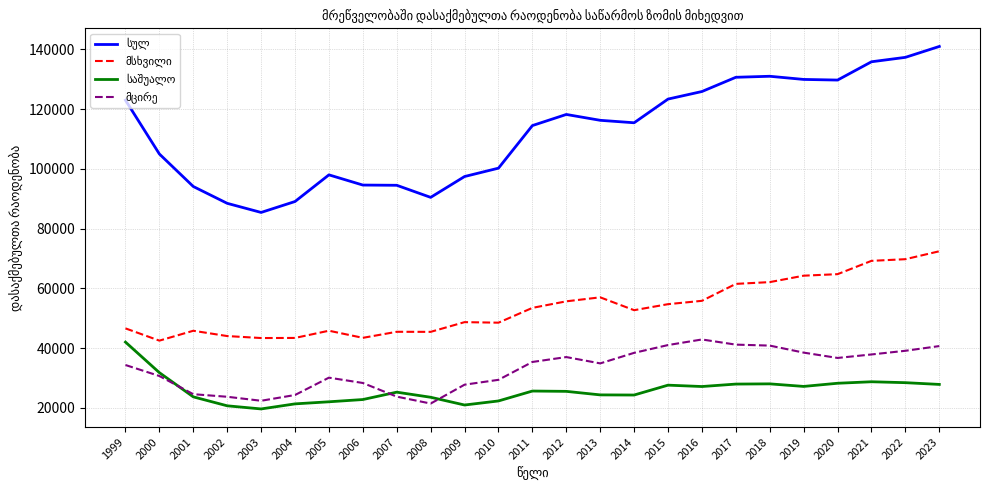

What is the total value across all series at 2003?

170882